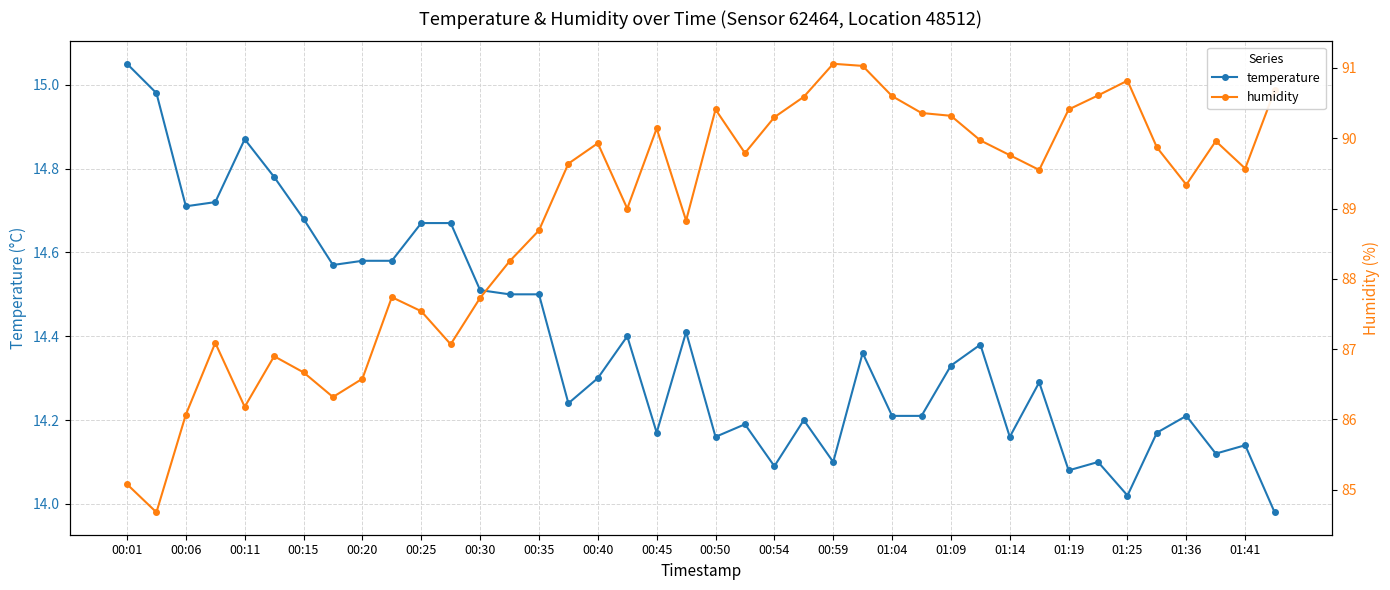

What is the value of the humidity point at the 25th from the left?

91.1